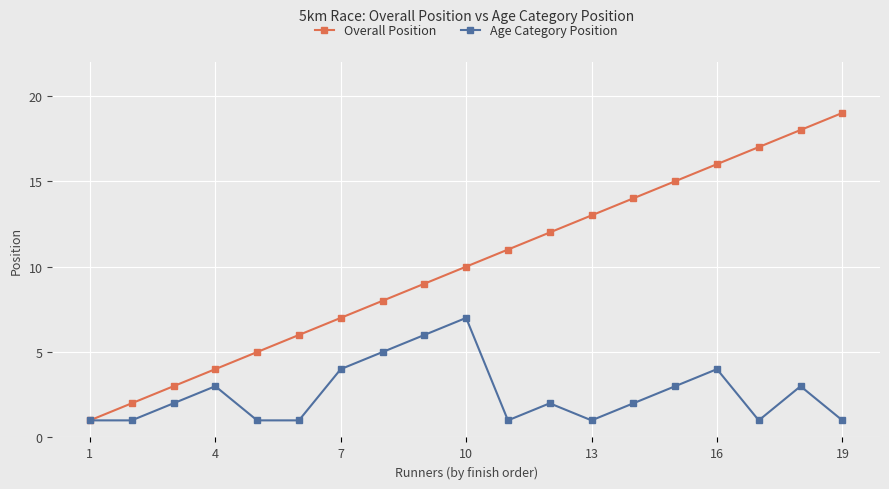

Which series has the largest total across all categories?

Overall Position